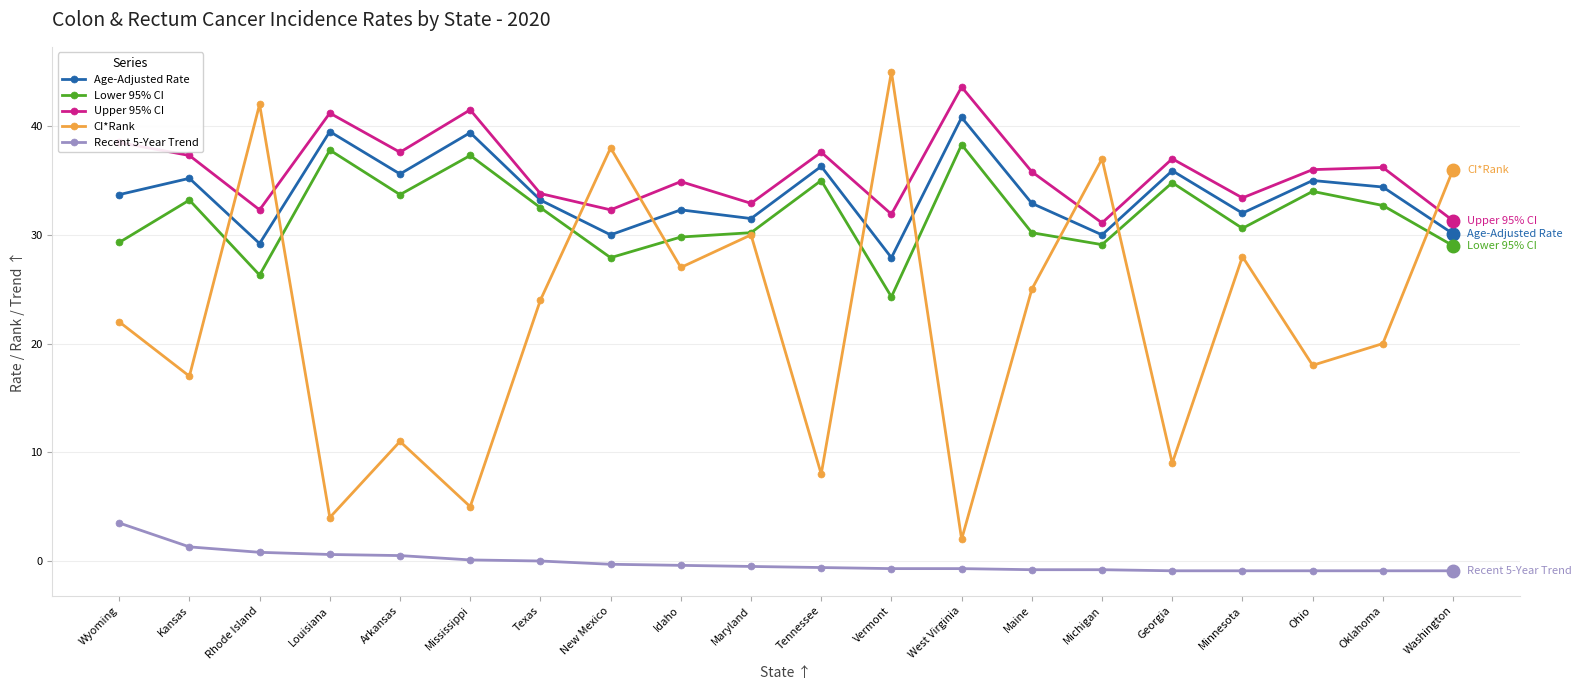

Where is the first local minimum for CI*Rank?

Kansas